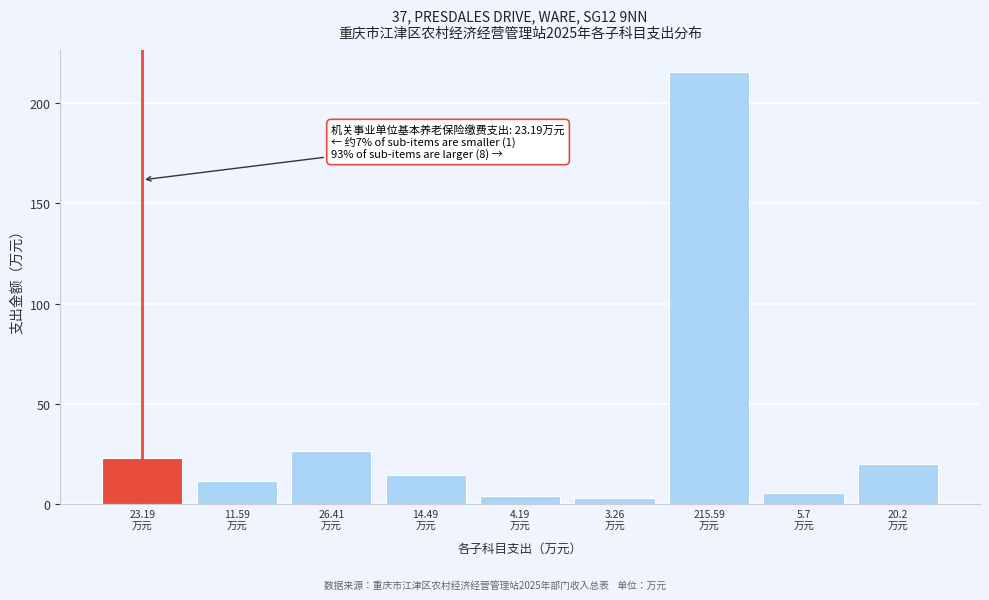

Reading right to left, transcribe all the data shown in this chart.

20.2	5.7	215.6	3.3	4.2	14.5	26.4	11.6	23.2